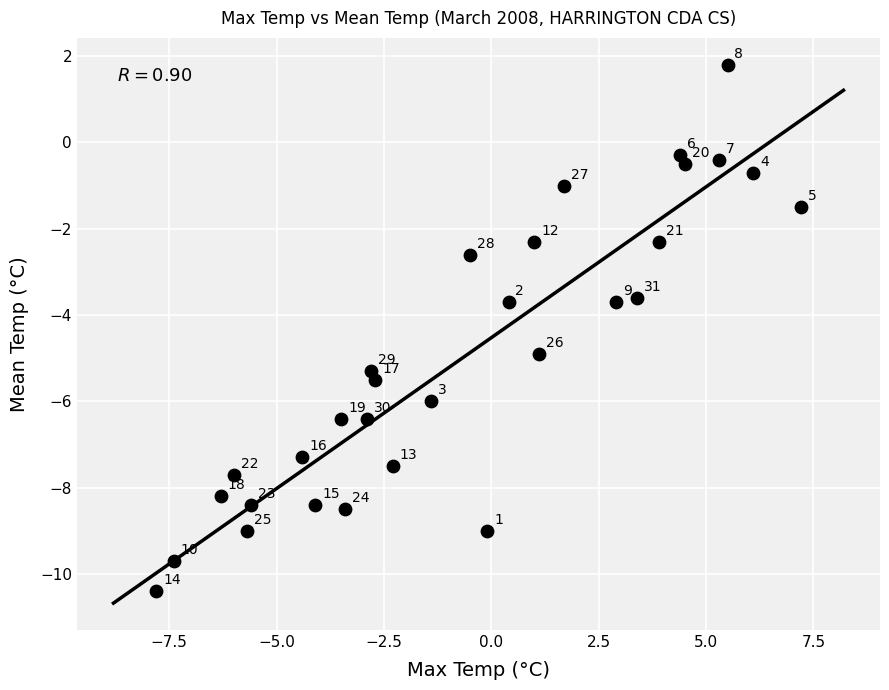

What is the range of X values (max minus min)?

15.0